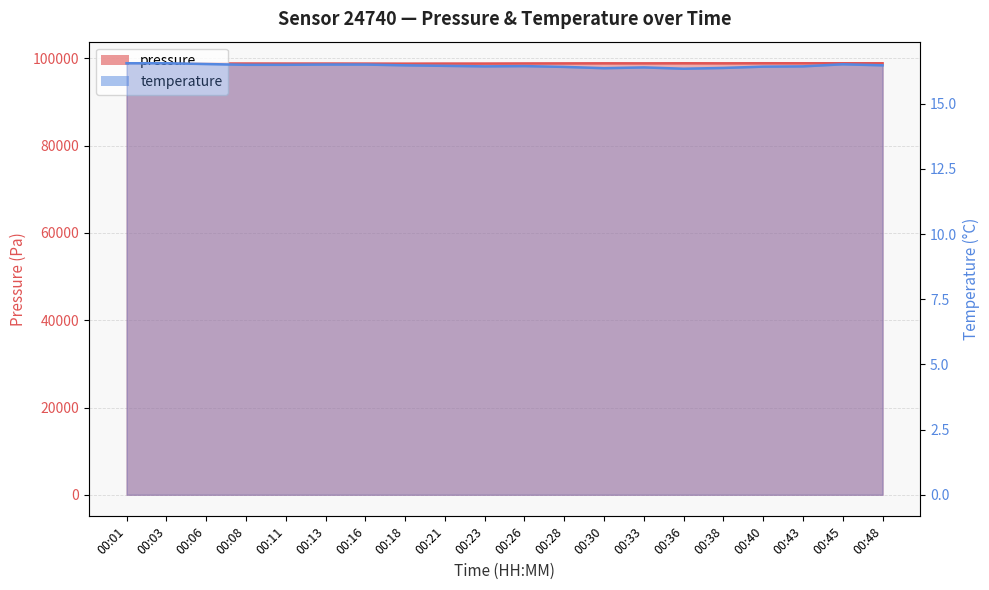

What is the difference between the highest and lowest values at 00:08?

98834.7